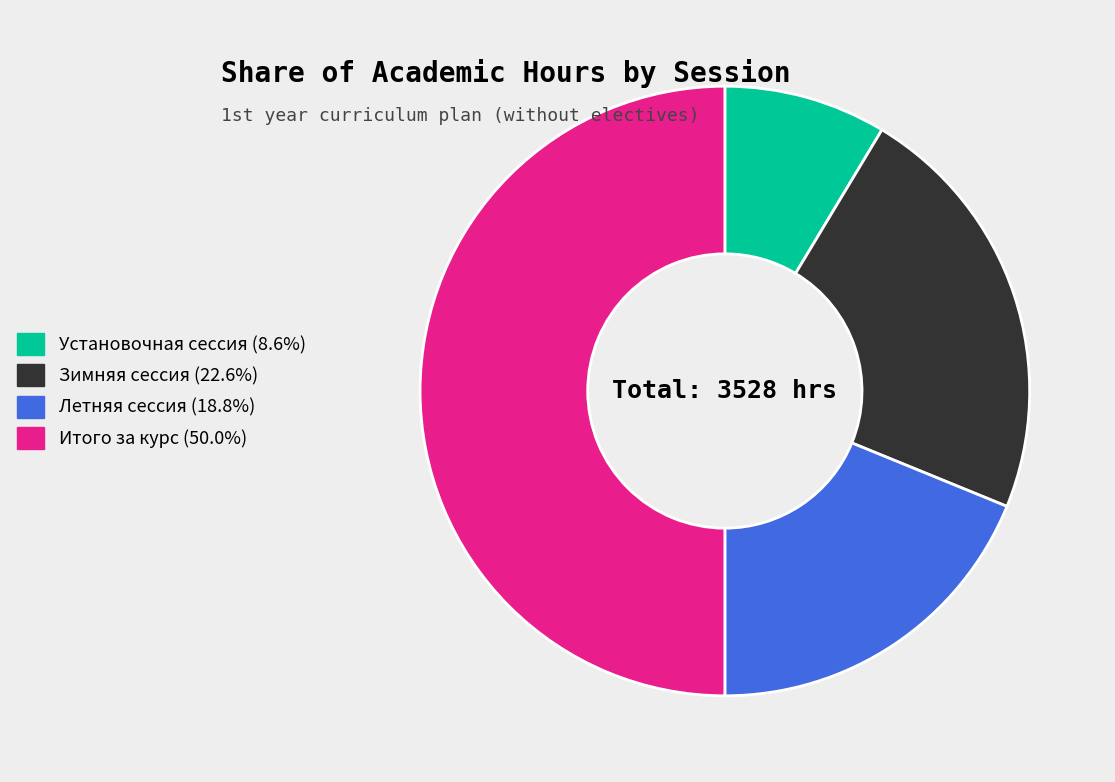

Does Зимняя сессия represent more than half of the total?

No